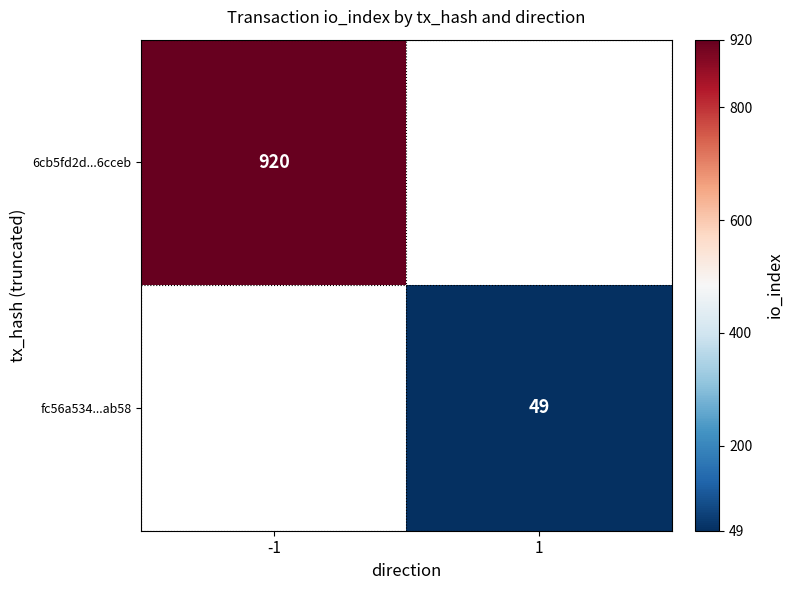

How many distinct data groups are displayed?

2